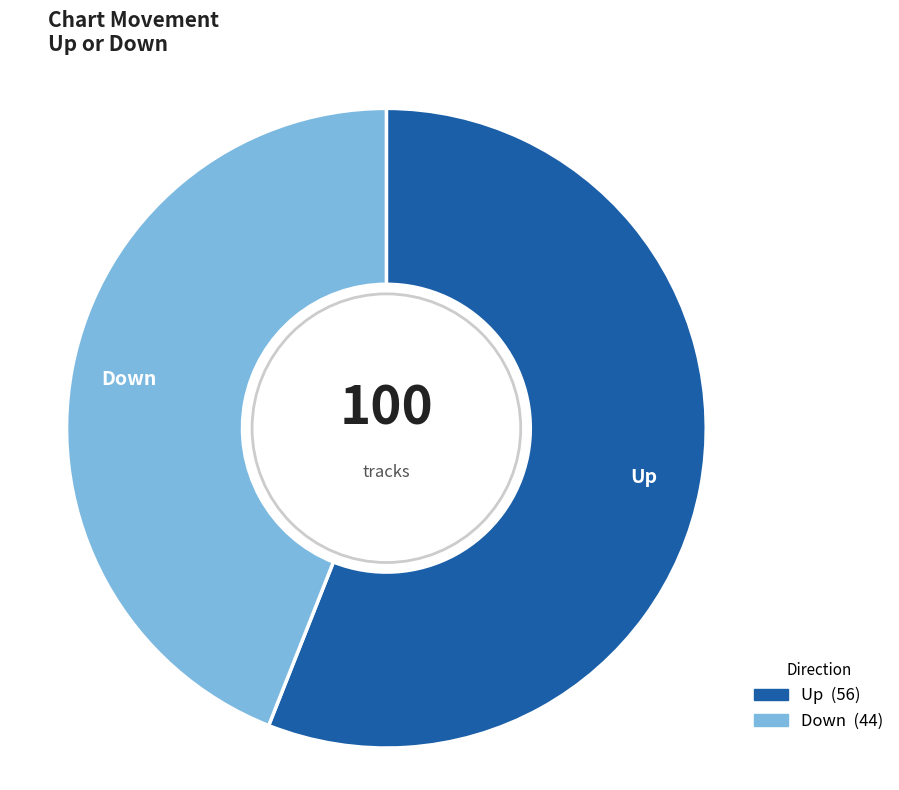

Does any single category account for the majority?

Yes